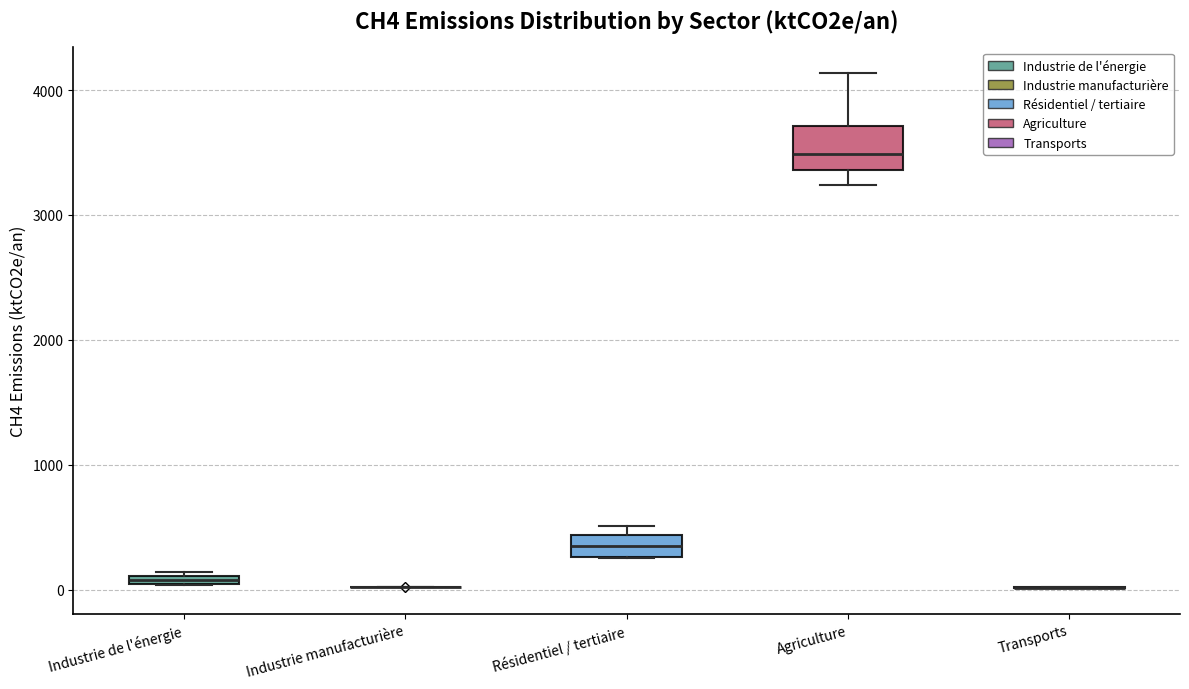

Where is the upper edge of the box for Agriculture on the y-axis? The values are not printed on the chart, so give them approximately, as read against the axis.

3700